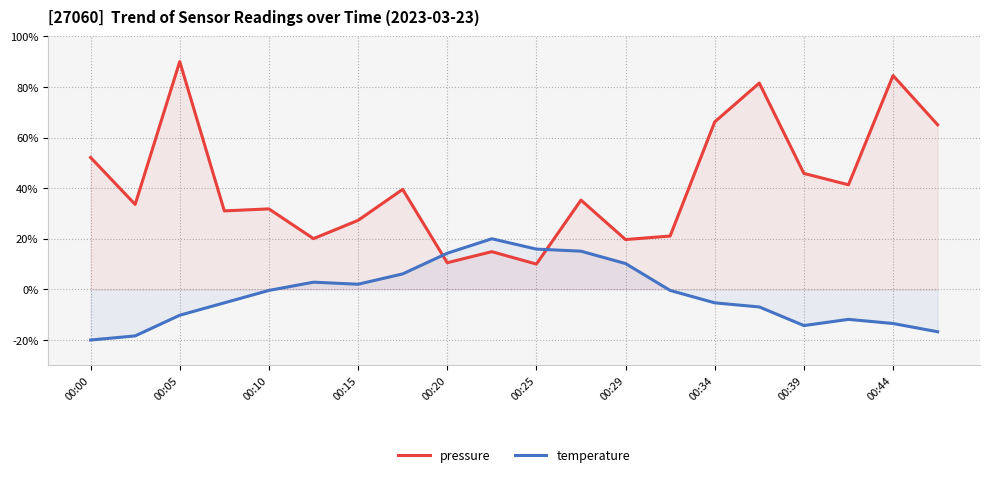

What is the total value across all series at 00:20?

24.8